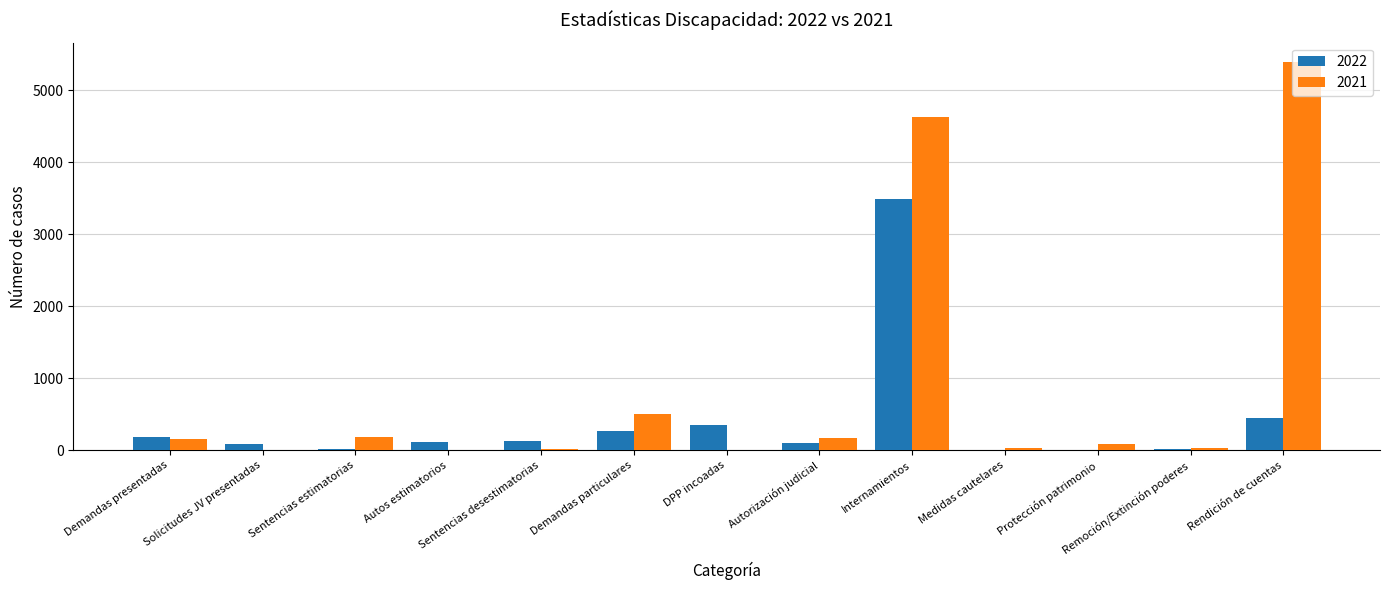

What is the difference between the 2022 values at Autorización judicial and Protección patrimonio?

100